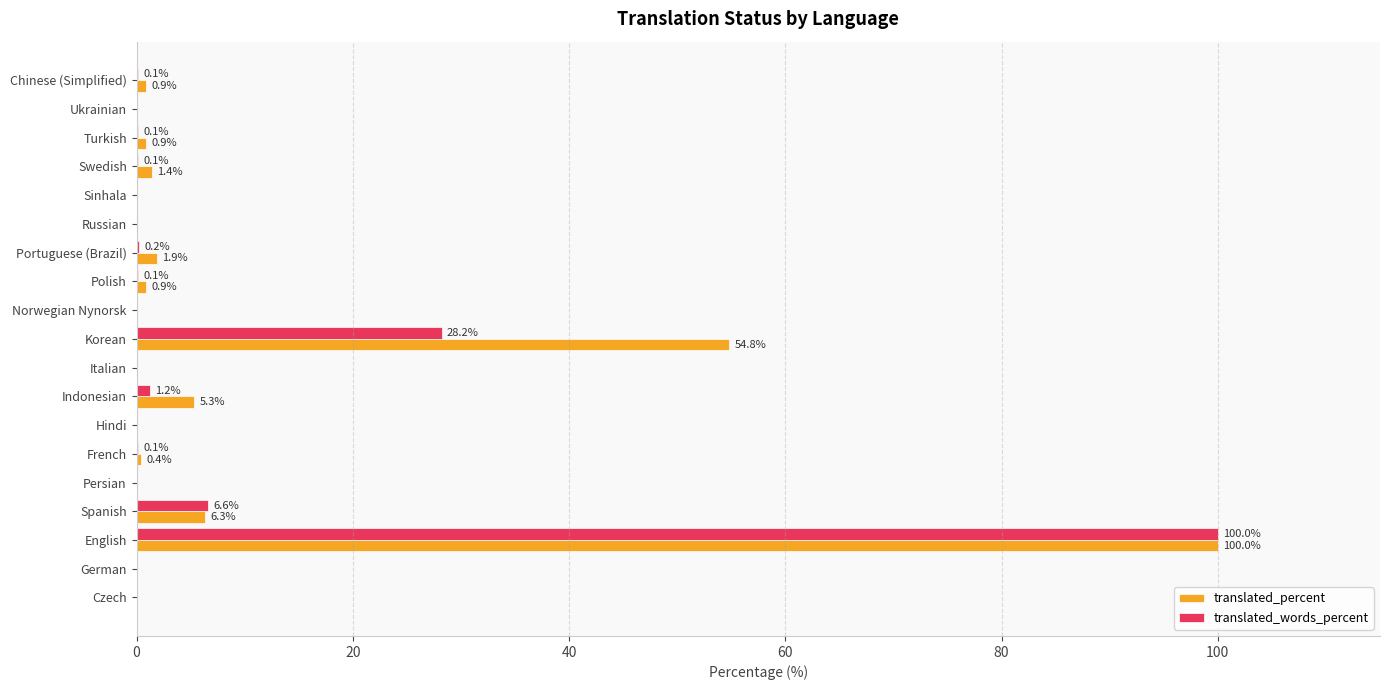

Which series changed the most between Hindi and Turkish?

translated_percent